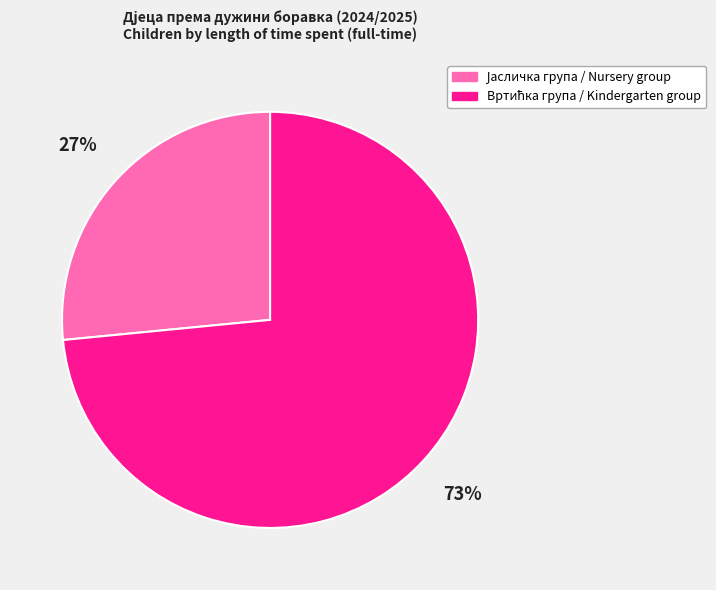

To the nearest percent, what is the average slice percentage?

50%